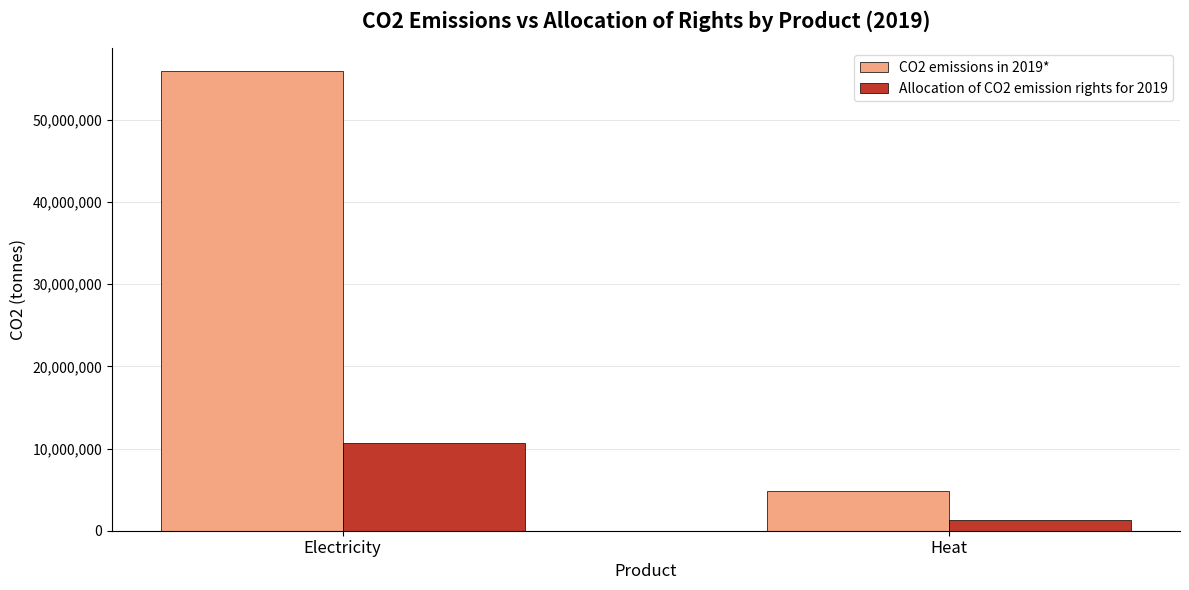

Reading left to right, extract all data points from this chart.

CO2 emissions in 2019*: 55892164	4774110
Allocation of CO2 emission rights for 2019: 10623187	1265990